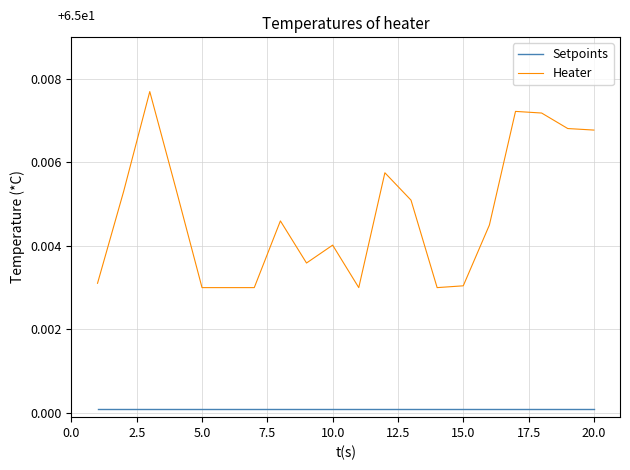

Rank the series by their average value, from highest to lowest.

Heater, Setpoints